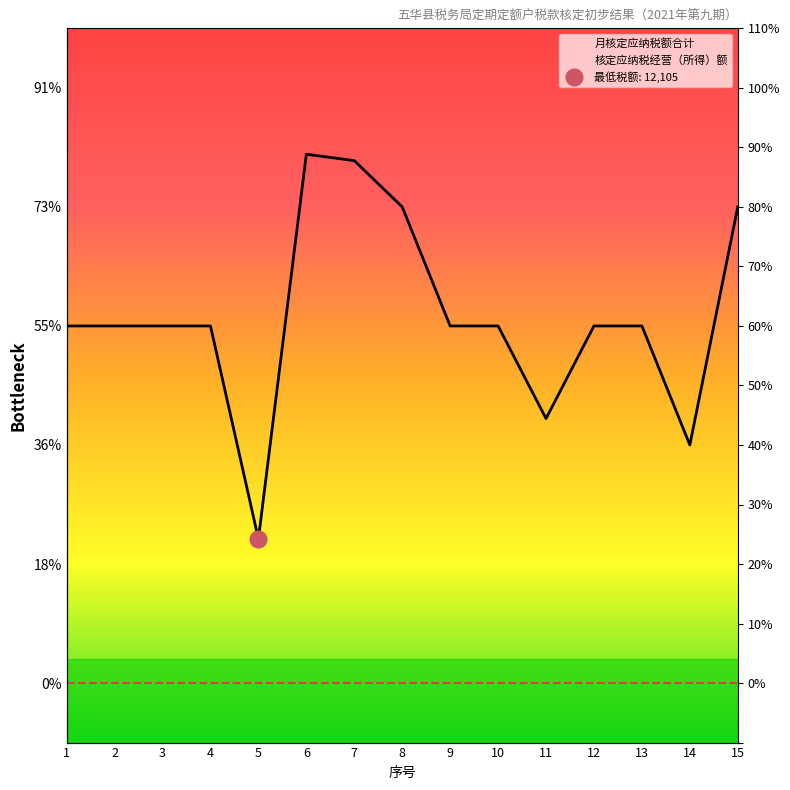

True or false: 月核定应纳税额合计 has a value of 40000.0 at 15.

True